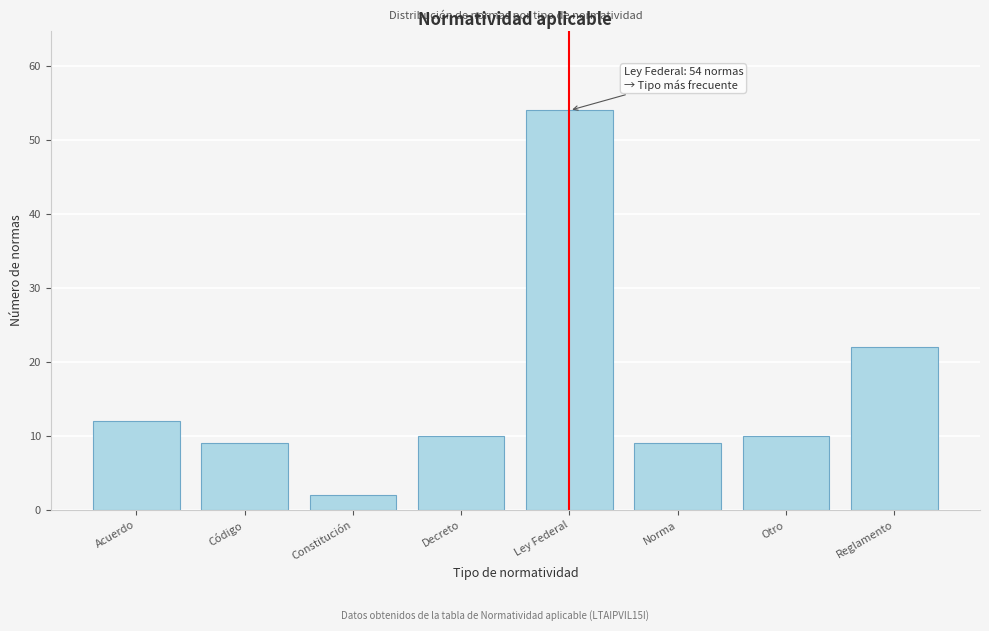

Reading left to right, what are all the values shown in this chart?

12	9	2	10	54	9	10	22